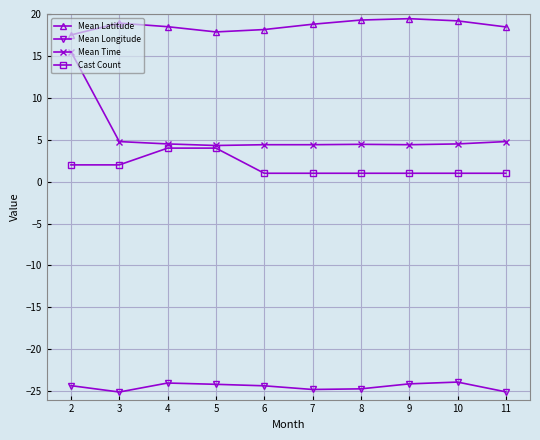

What is the approximate value of Cast Count at 6?

1.0